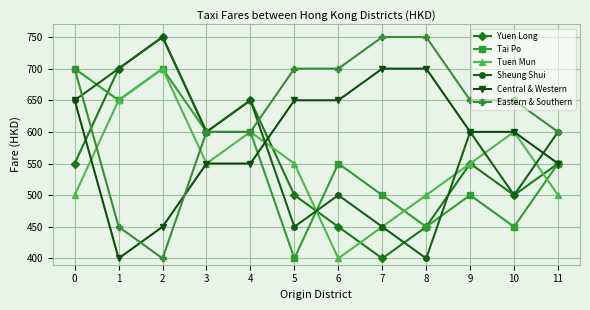

What is the lowest value of the Tuen Mun series?

400